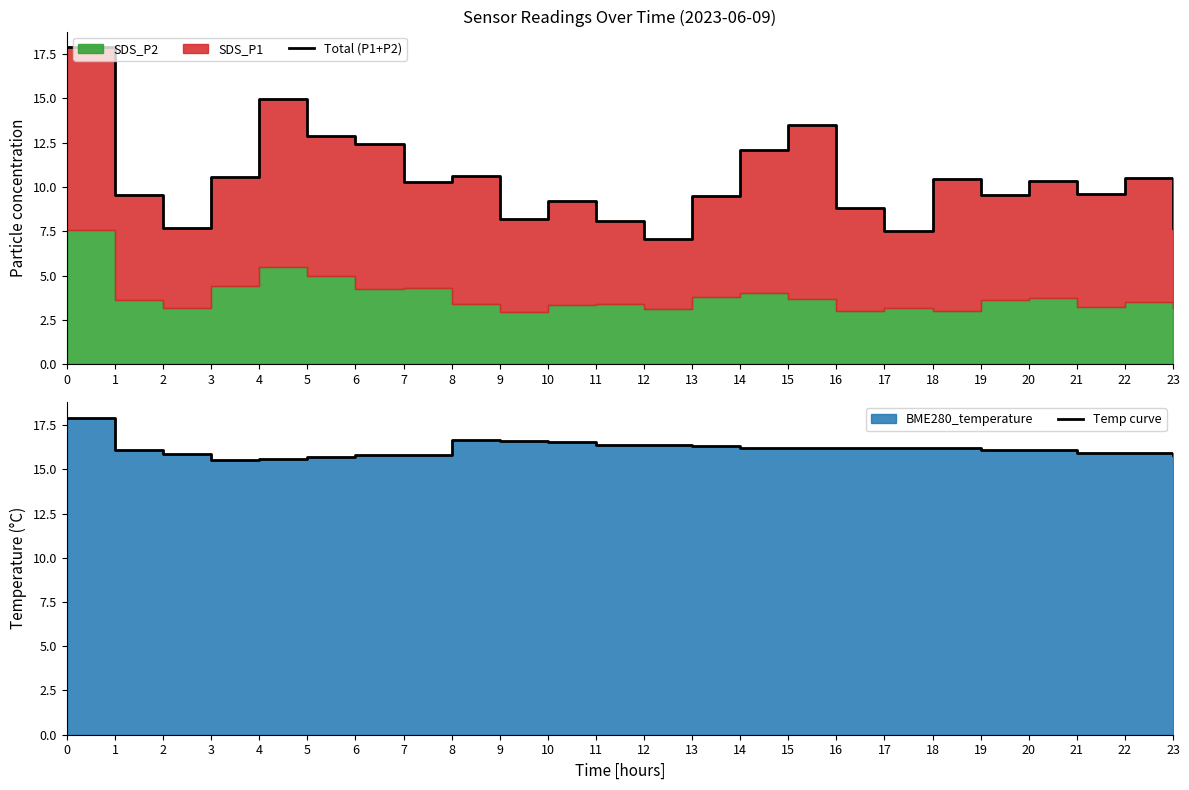

What is the difference between the maximum and second lowest values in the Temp curve series?

2.3